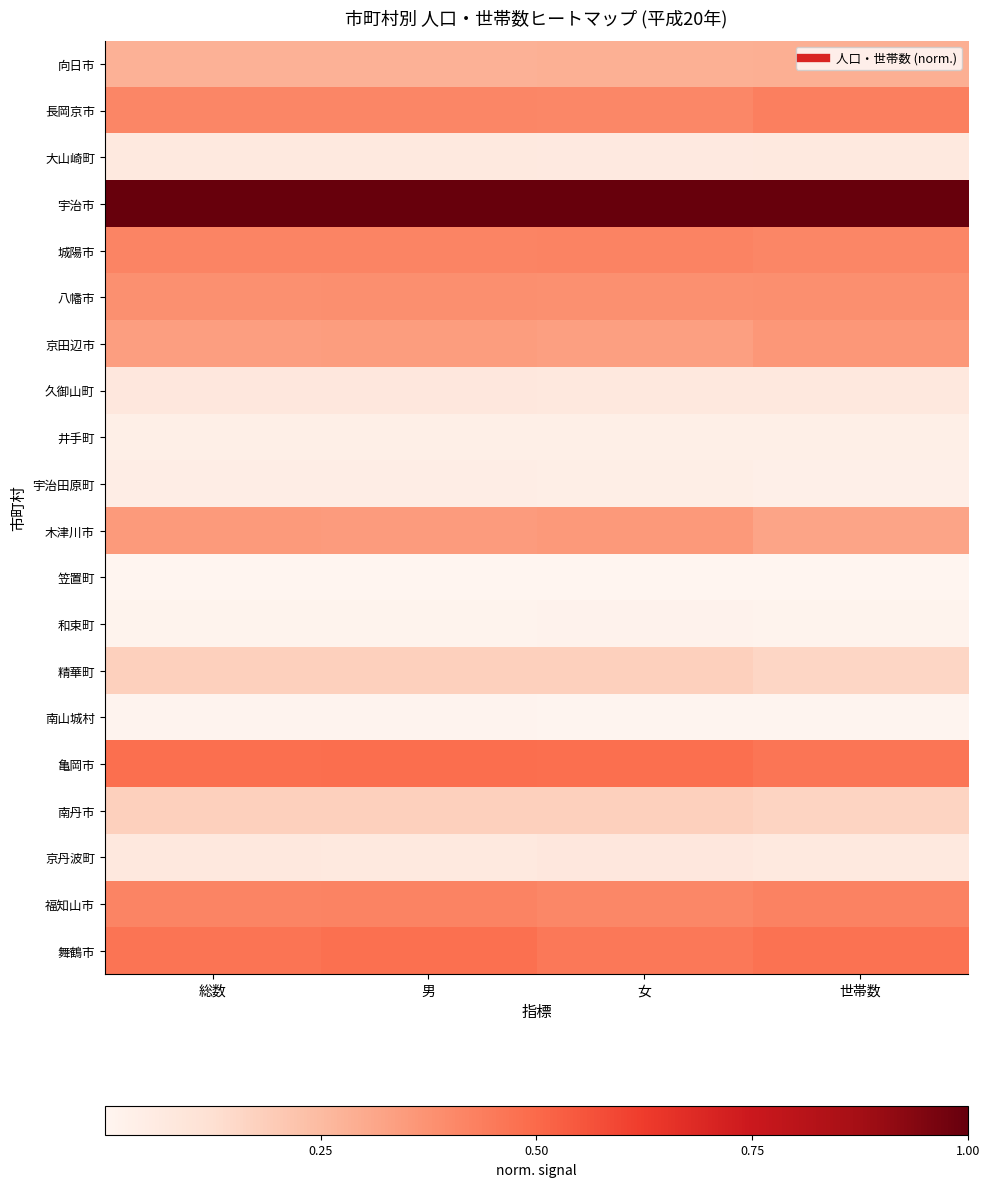

Which category has the highest value across all series?

総数